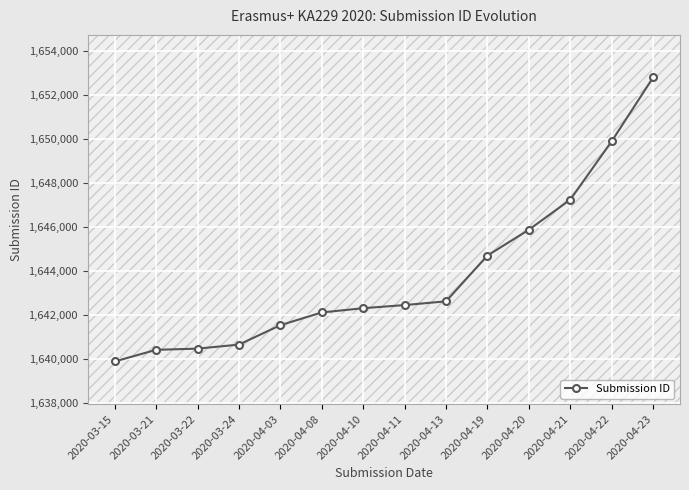

Is this an area chart (filled region under the line)?

No